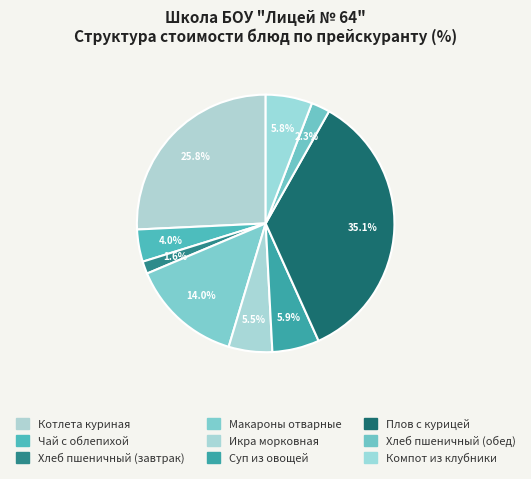

Is there a majority slice in this chart?

No